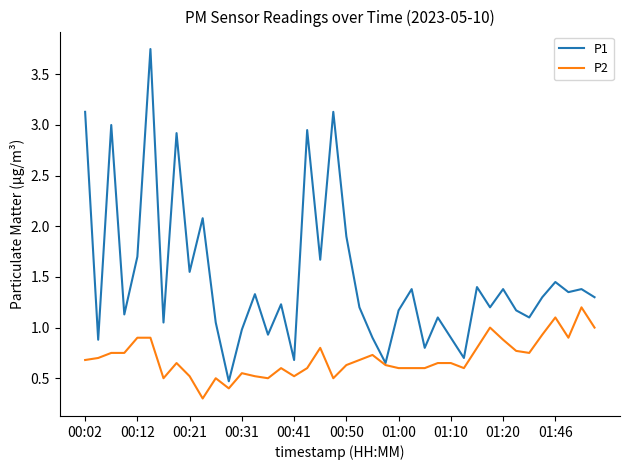

What is the smallest value displayed?

0.3